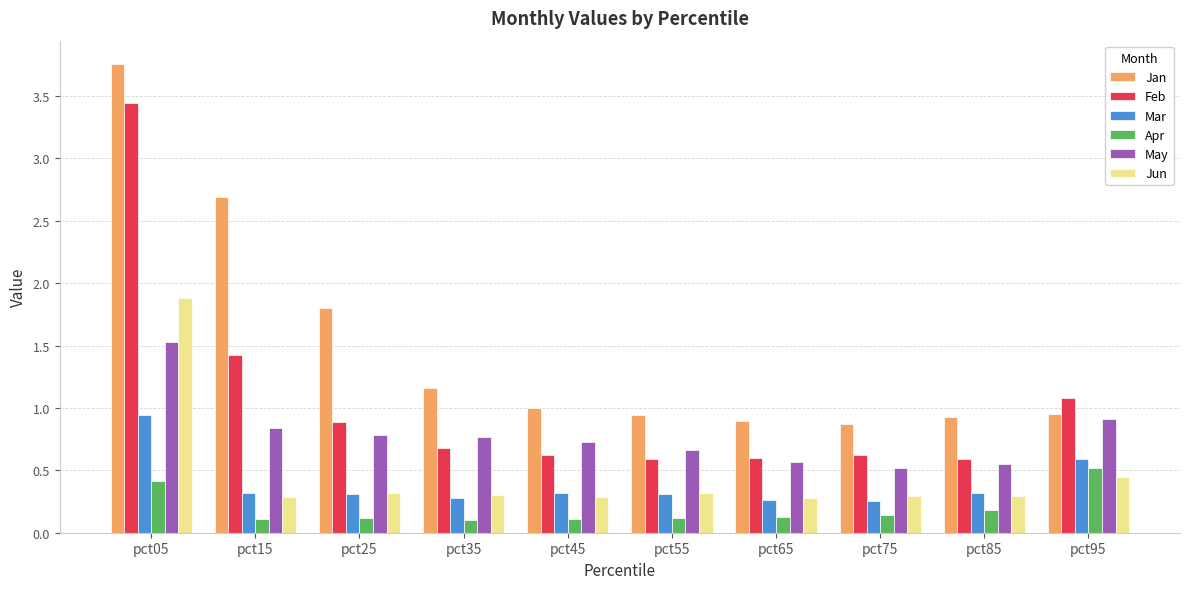

At which label is Jan closest to 2?

pct25